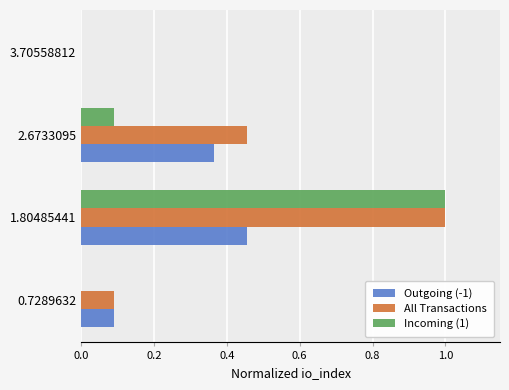

The value of All Transactions at 0.7289632 is 0.1. True or false?

True